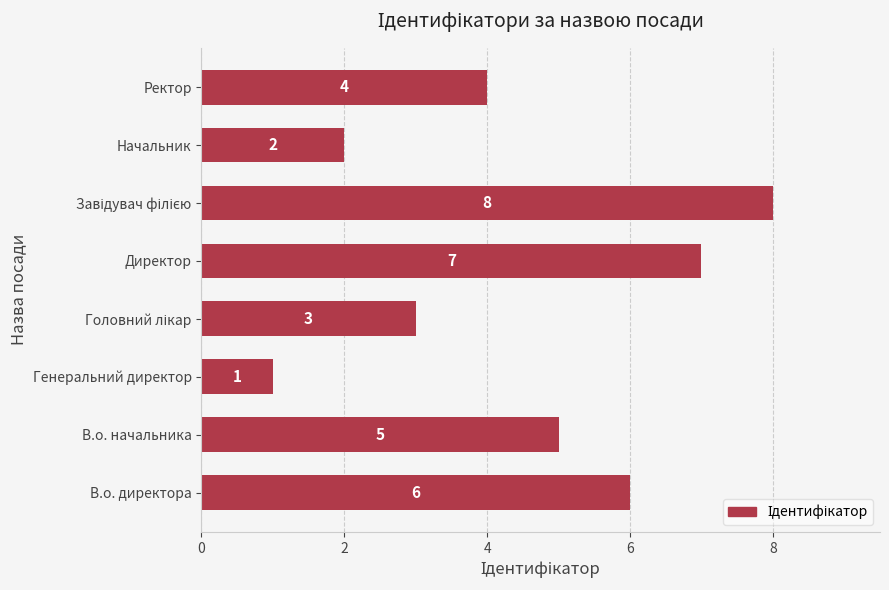

At which category does the chart reach its minimum across all series?

Генеральний директор